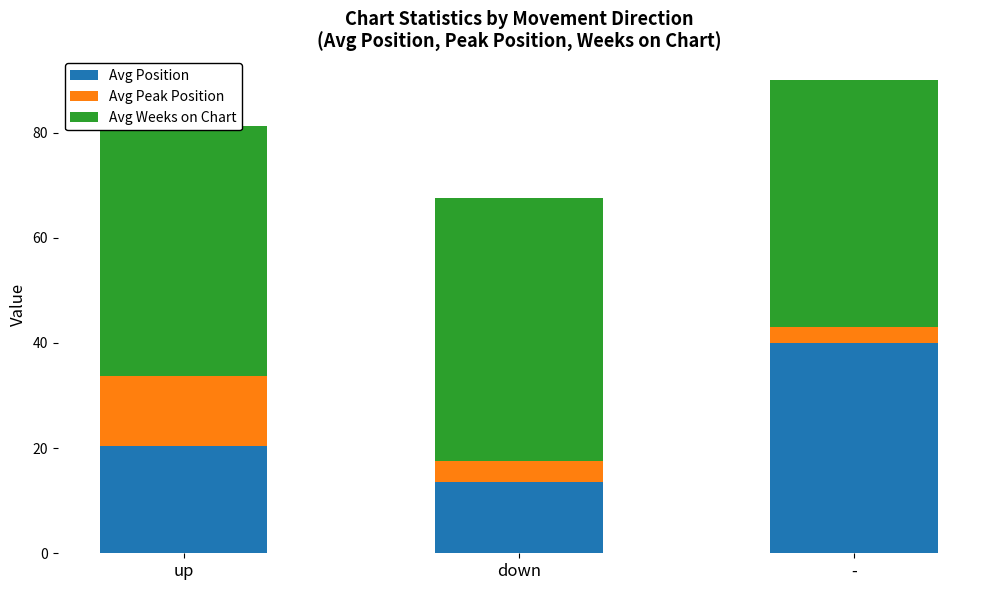

At which category is the sum across all series the highest?

-